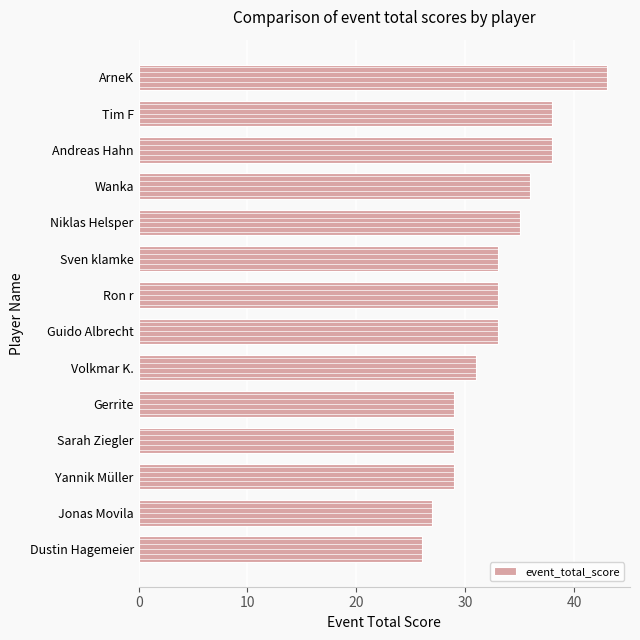

True or false: event_total_score has a value of 27 at Jonas Movila.

True